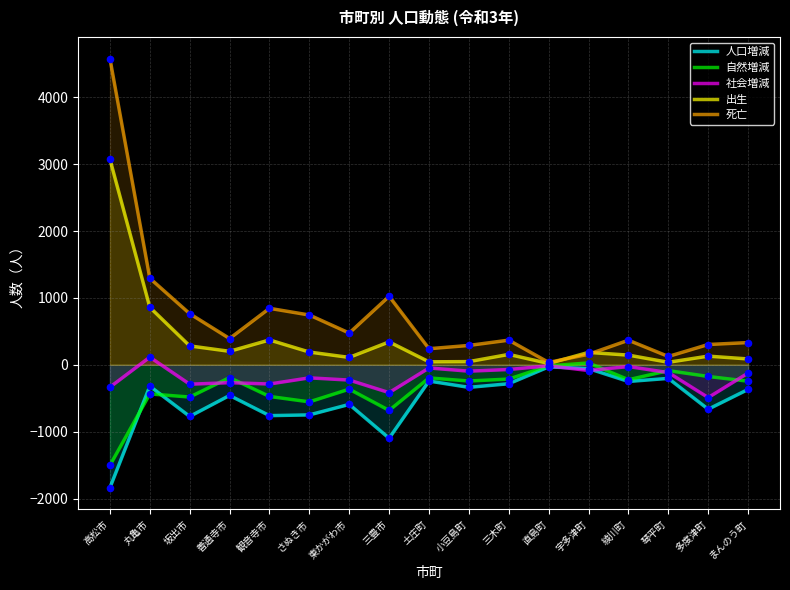

At how many categories does at least one series exceed 126?

15